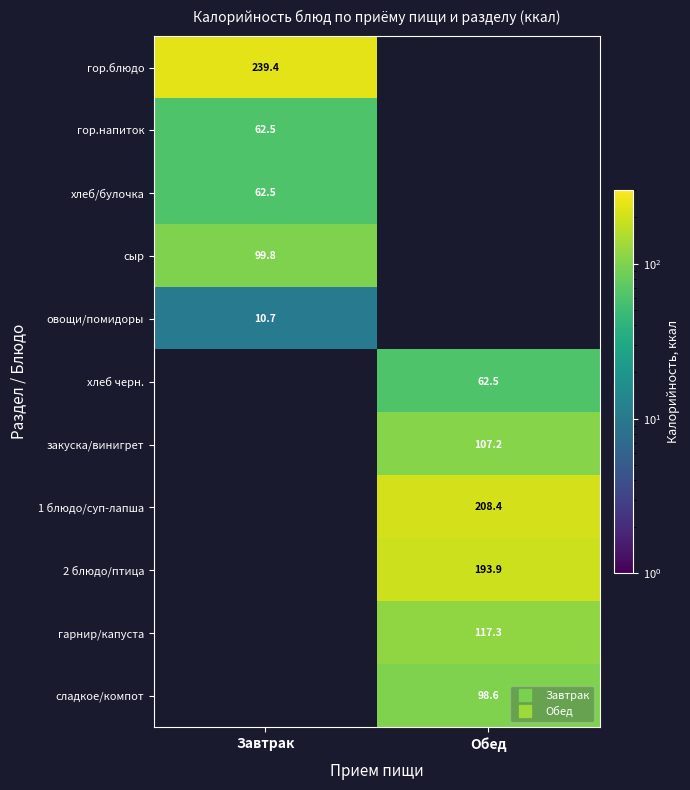

How many values in the хлеб черн. series exceed 62?

1